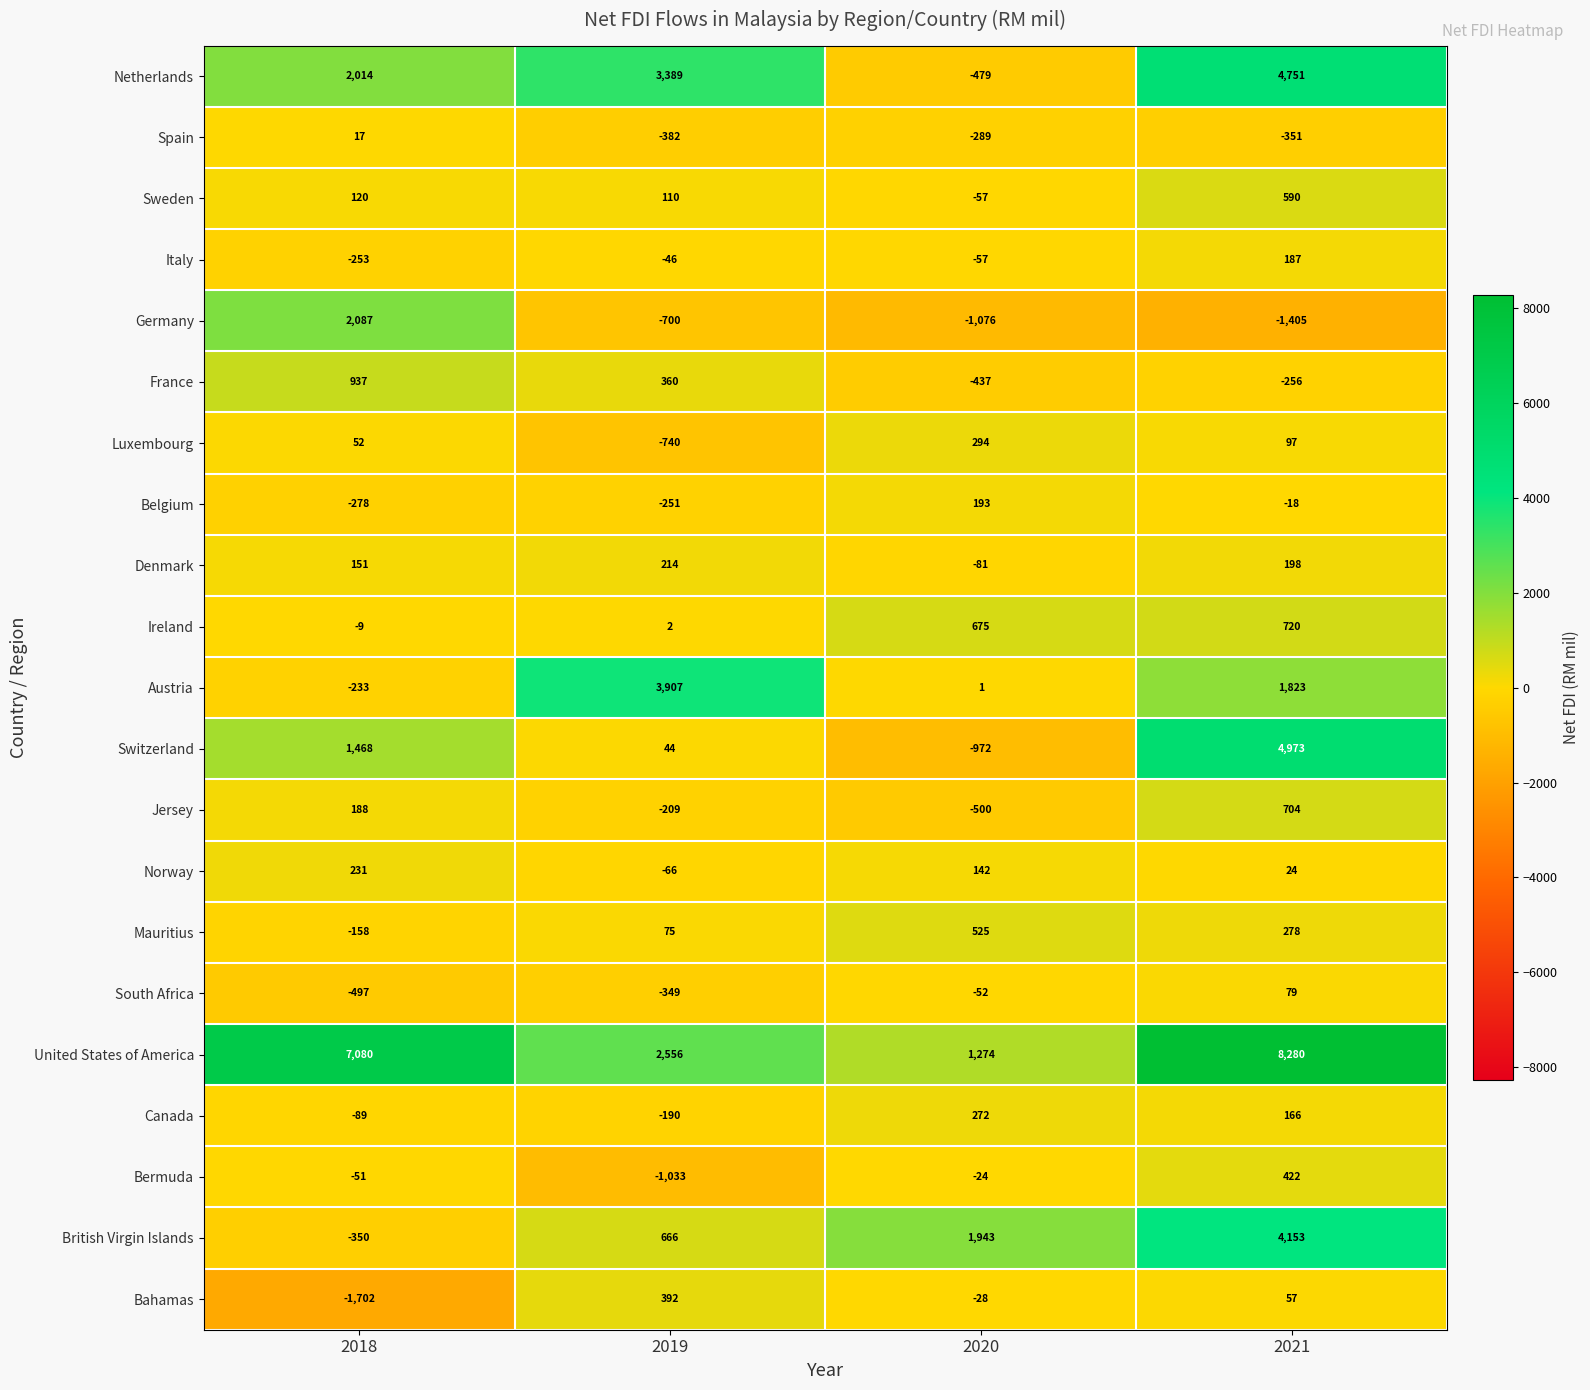

What is the sum of all British Virgin Islands values?

6412